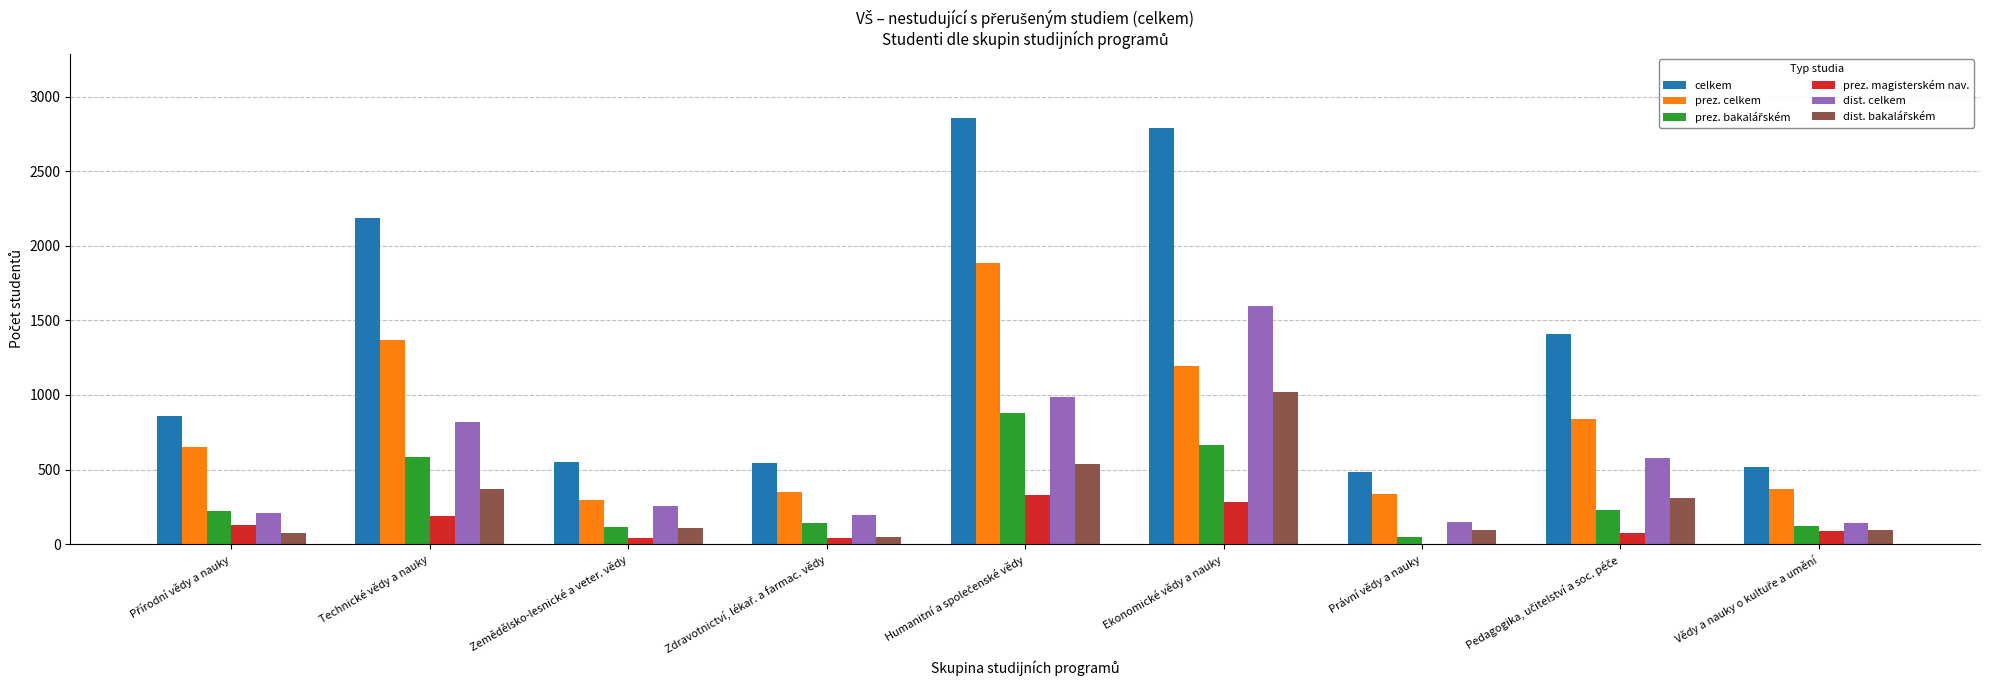

What is the highest value of the prez. magisterském nav. series?

329